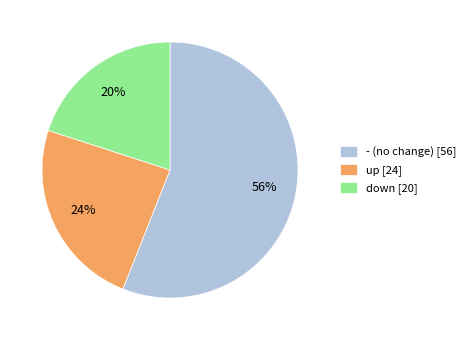

Is up the majority of the pie?

No